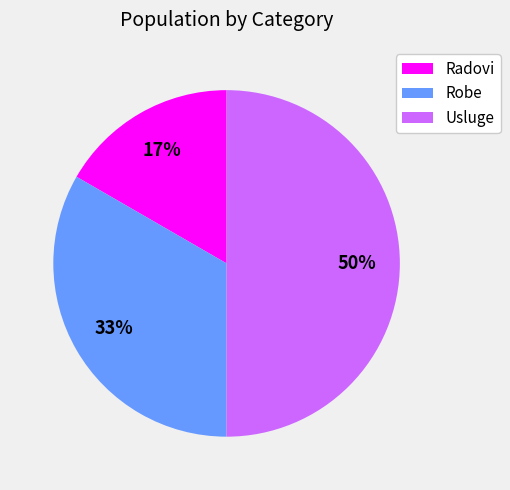

Which has a higher value, Radovi or Robe?

Robe